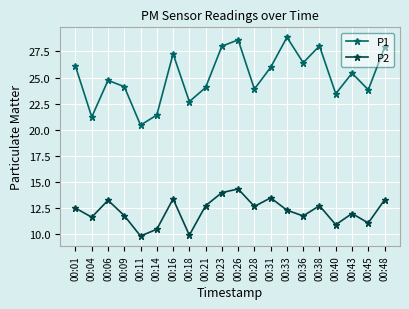

Read the P1 value at 00:14.

21.4